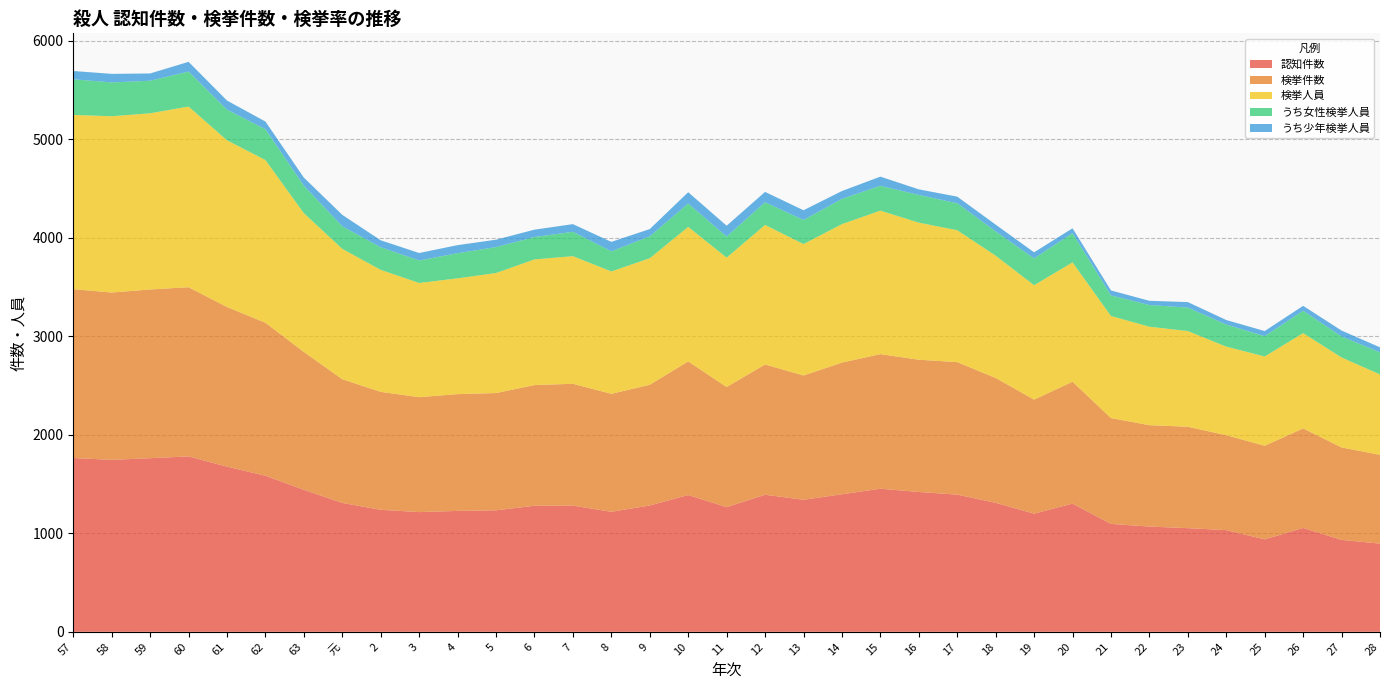

Reading left to right, transcribe all the data shown in this chart.

認知件数: 57=1764	58=1745	59=1762	60=1780	61=1676	62=1584	63=1441	元=1308	2=1238	3=1215	4=1227	5=1233	6=1279	7=1281	8=1218	9=1282	10=1388	11=1265	12=1391	13=1340	14=1396	15=1452	16=1419	17=1392	18=1309	19=1199	20=1301	21=1095	22=1068	23=1052	24=1032	25=938	26=1054	27=933	28=895
検挙件数: 57=1713	58=1698	59=1712	60=1717	61=1620	62=1552	63=1399	元=1255	2=1197	3=1166	4=1185	5=1190	6=1225	7=1236	8=1197	9=1225	10=1356	11=1219	12=1322	13=1261	14=1336	15=1366	16=1342	17=1345	18=1267	19=1157	20=1237	21=1074	22=1029	23=1029	24=963	25=950	26=1010	27=938	28=901
検挙人員: 57=1768	58=1789	59=1788	60=1833	61=1692	62=1651	63=1408	元=1323	2=1238	3=1159	4=1175	5=1218	6=1275	7=1295	8=1242	9=1284	10=1365	11=1313	12=1416	13=1334	14=1405	15=1456	16=1391	17=1338	18=1241	19=1161	20=1211	21=1036	22=999	23=971	24=899	25=906	26=967	27=913	28=816
うち女性検挙人員: 57=362	58=343	59=330	60=355	61=311	62=313	63=279	元=229	2=229	3=228	4=255	5=263	6=227	7=247	8=204	9=222	10=237	11=214	12=230	13=244	14=256	15=252	16=281	17=274	18=246	19=272	20=296	21=209	22=220	23=238	24=224	25=206	26=227	27=213	28=224
うち少年検挙人員: 57=84	58=87	59=74	60=99	61=92	62=78	63=82	元=116	2=71	3=76	4=82	5=75	6=75	7=78	8=96	9=74	10=115	11=110	12=105	13=99	14=80	15=93	16=57	17=67	18=69	19=62	20=50	21=50	22=43	23=56	24=46	25=52	26=50	27=60	28=51